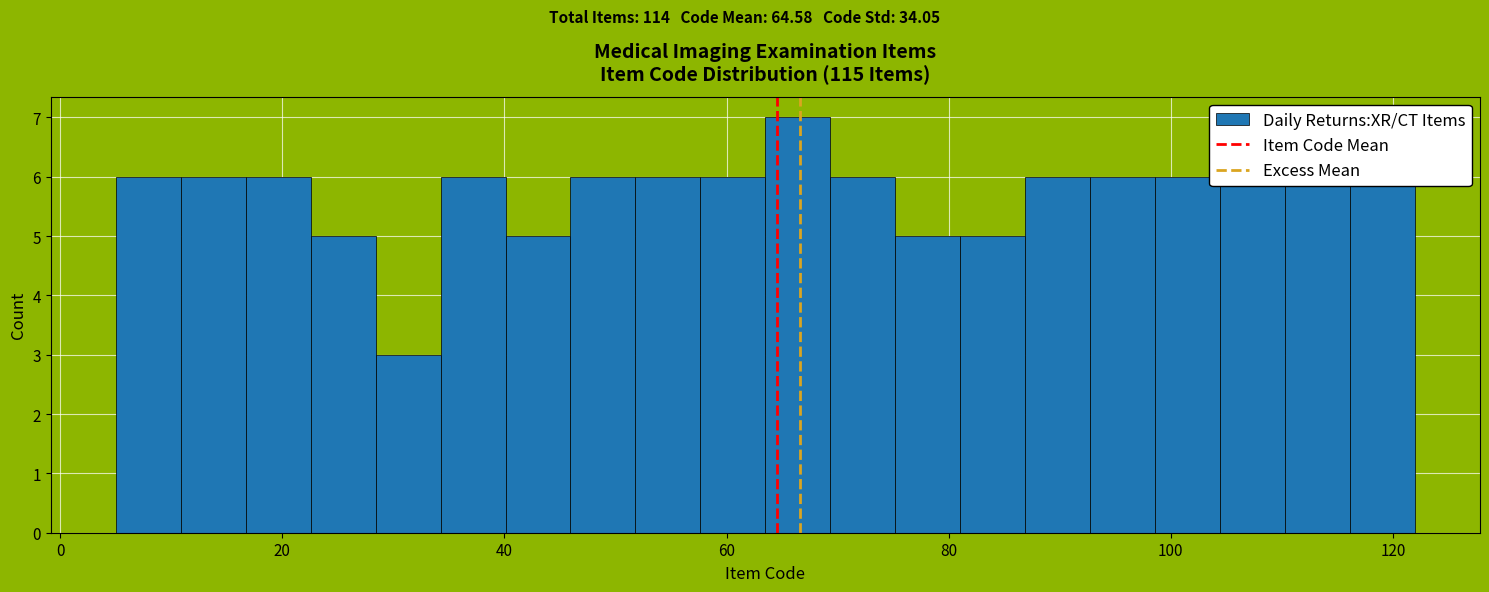

Around what value on the x-axis is the tallest bar? Give the approximate position of its centre, as read against the axis.

66